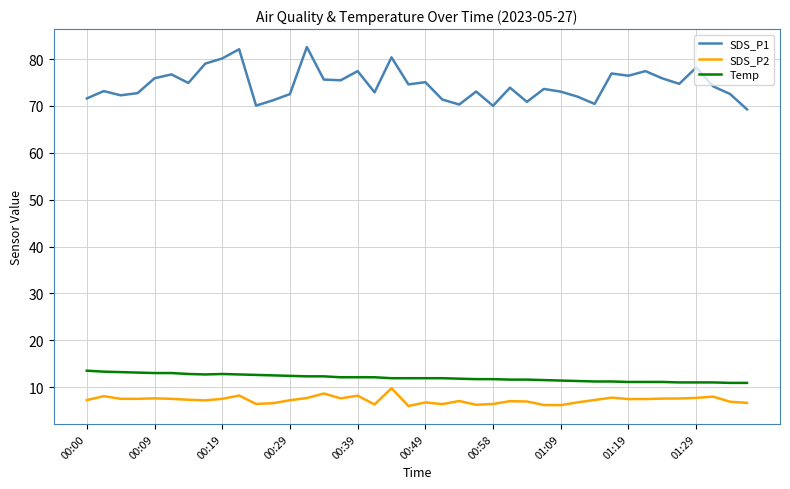

What is the greatest value displayed?

82.6